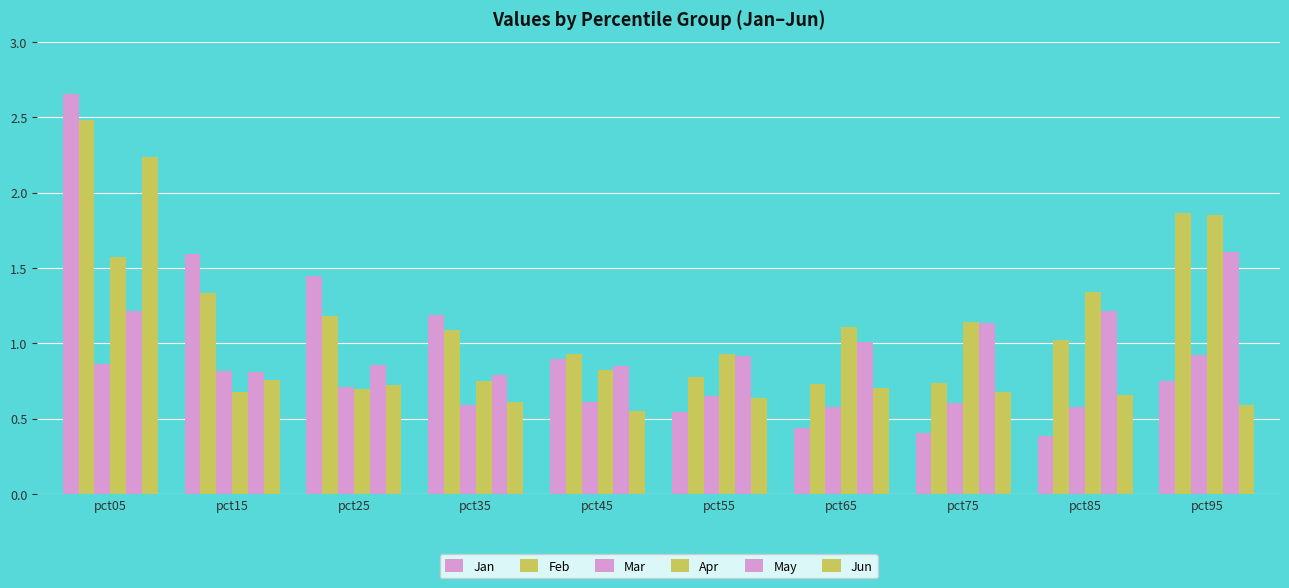

Reading left to right, list all the values displayed in this chart.

Jan: 2.7	1.6	1.4	1.2	0.9	0.5	0.4	0.4	0.4	0.8
Feb: 2.5	1.3	1.2	1.1	0.9	0.8	0.7	0.7	1.0	1.9
Mar: 0.9	0.8	0.7	0.6	0.6	0.7	0.6	0.6	0.6	0.9
Apr: 1.6	0.7	0.7	0.8	0.8	0.9	1.1	1.1	1.3	1.9
May: 1.2	0.8	0.9	0.8	0.8	0.9	1.0	1.1	1.2	1.6
Jun: 2.2	0.8	0.7	0.6	0.6	0.6	0.7	0.7	0.7	0.6